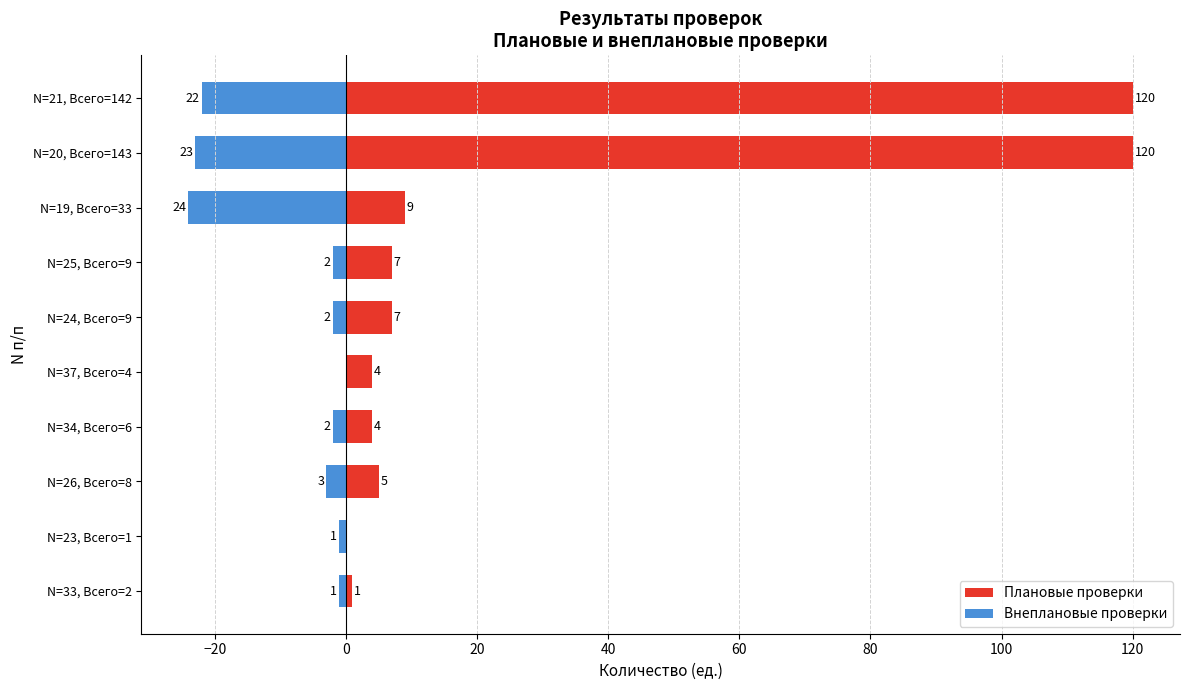

How many series are shown in this chart?

2